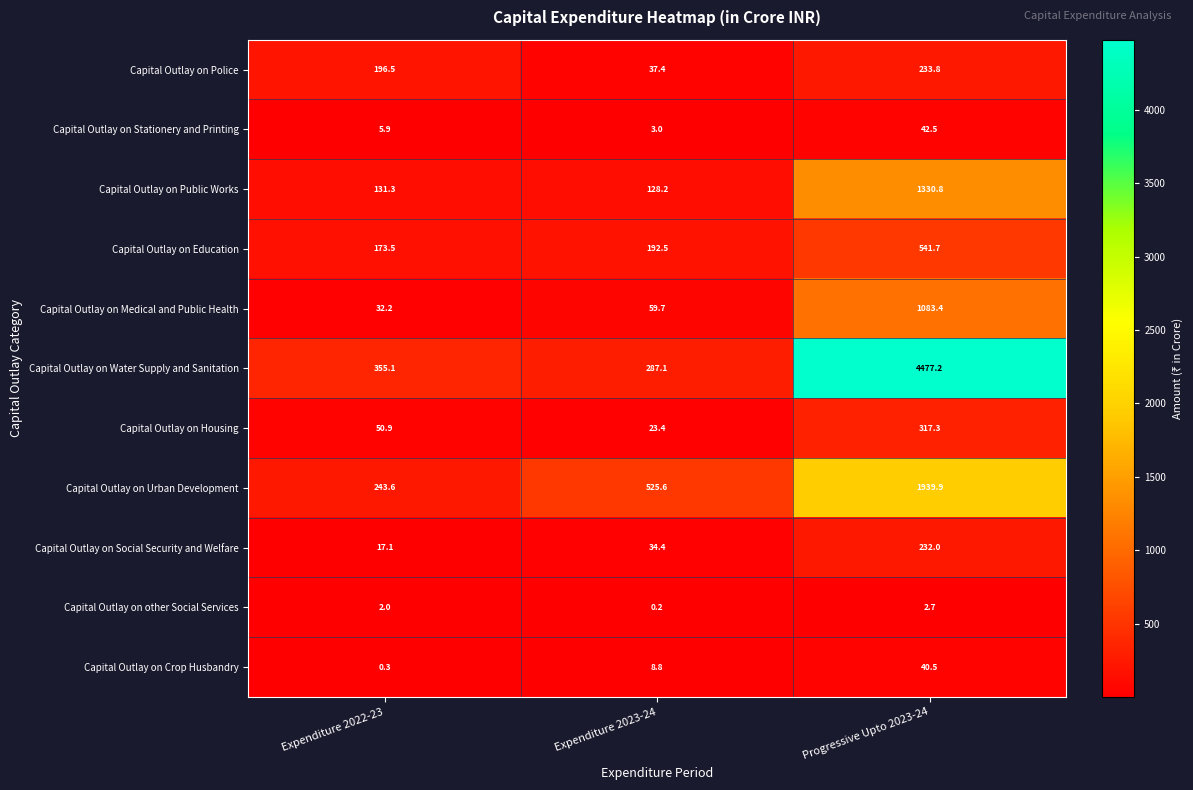

Is it true that Capital Outlay on Social Security and Welfare equals 34.4 at Expenditure 2023-24?

True